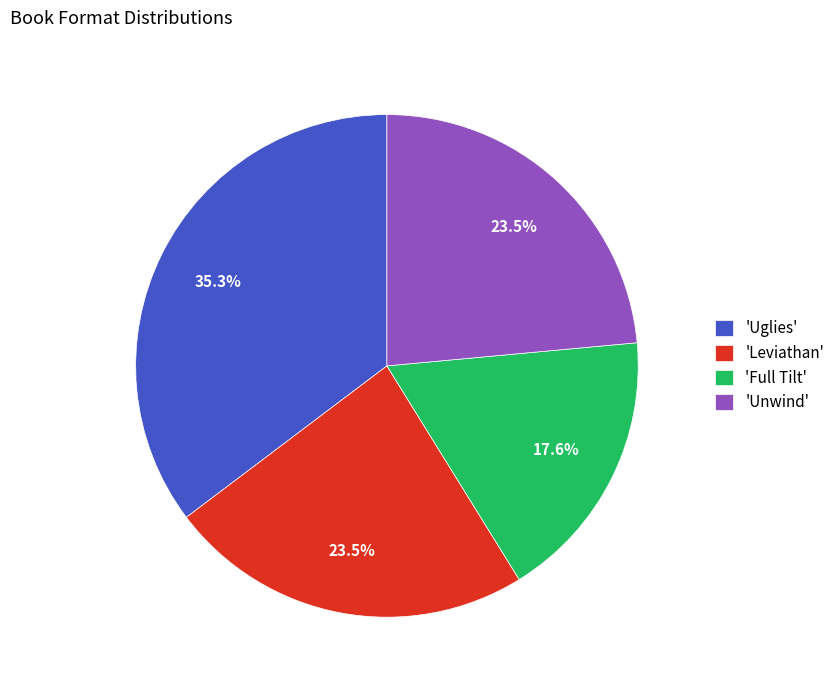

Does 'Leviathan' account for over 50% of the chart?

No